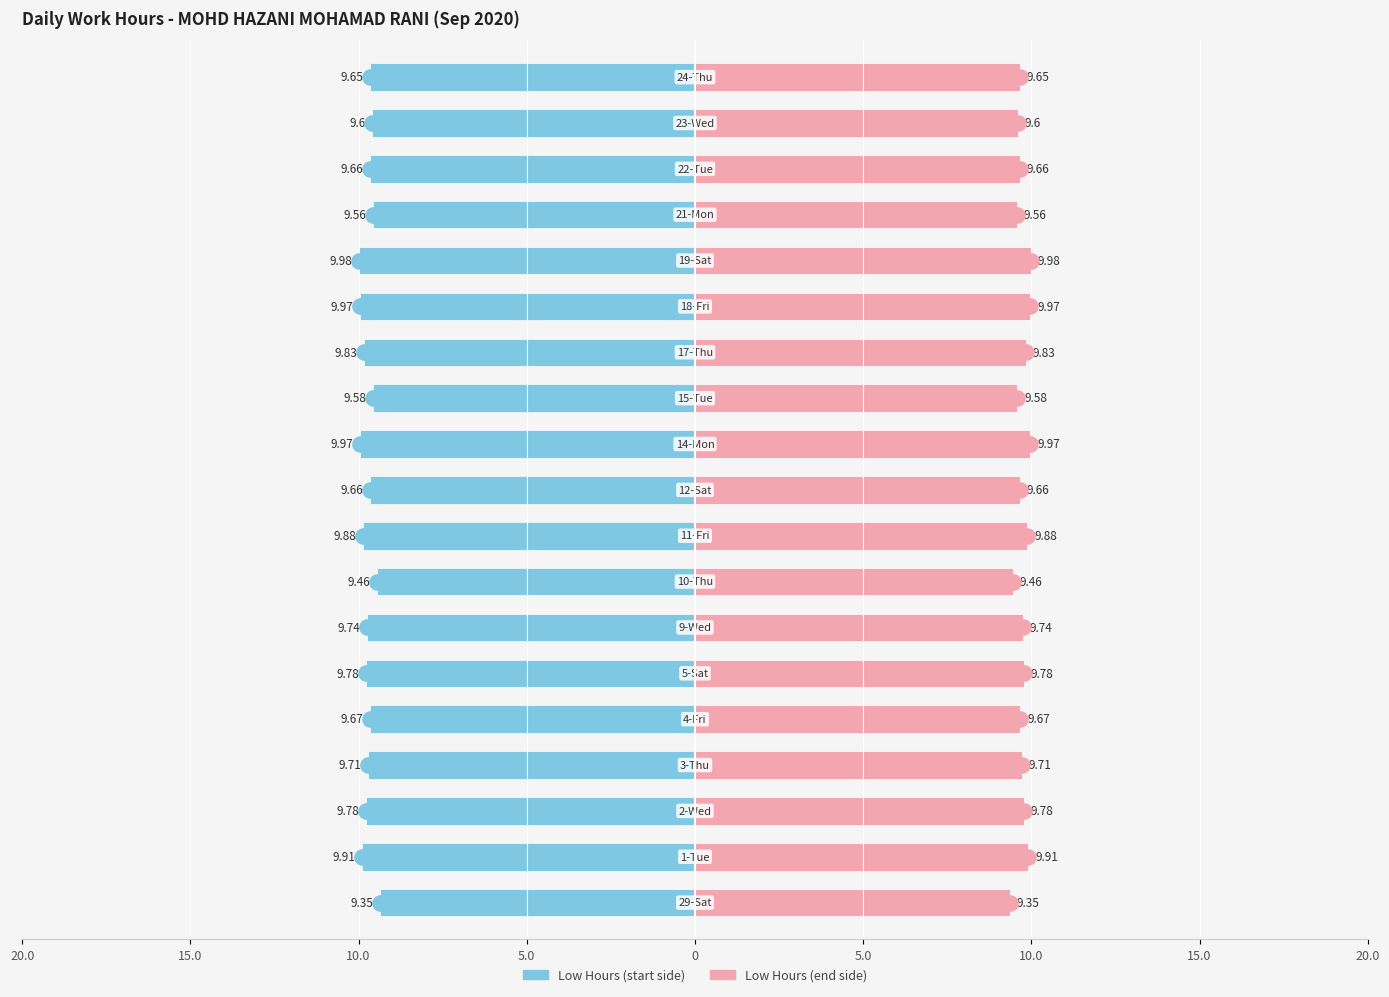

At how many categories does at least one series exceed 2?

19